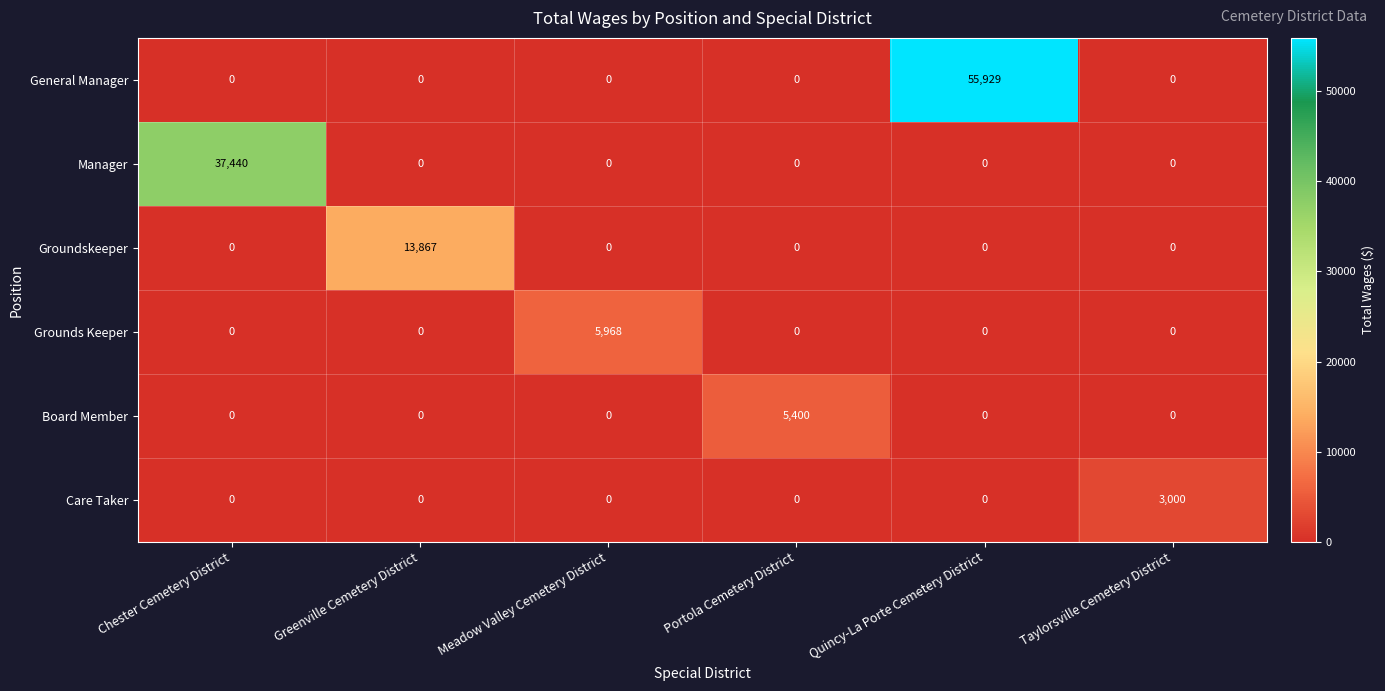

Rank the series by their maximum value, from highest to lowest.

General Manager, Manager, Groundskeeper, Grounds Keeper, Board Member, Care Taker